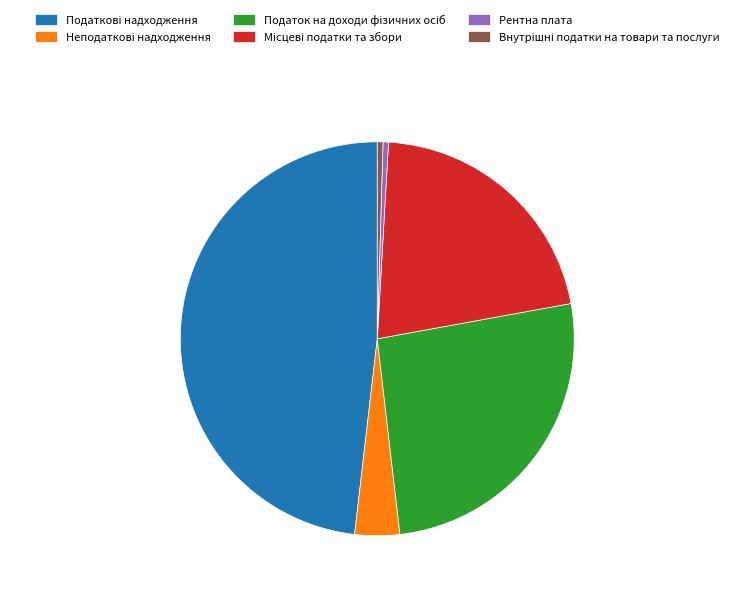

How many slices are in this pie chart?

6